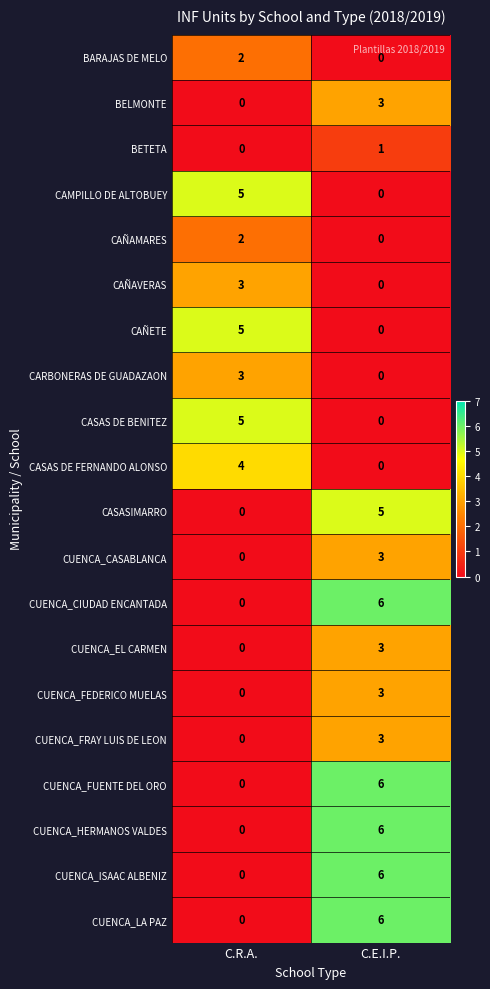

What is the difference between the CUENCA_EL CARMEN values at C.E.I.P. and C.R.A.?

3